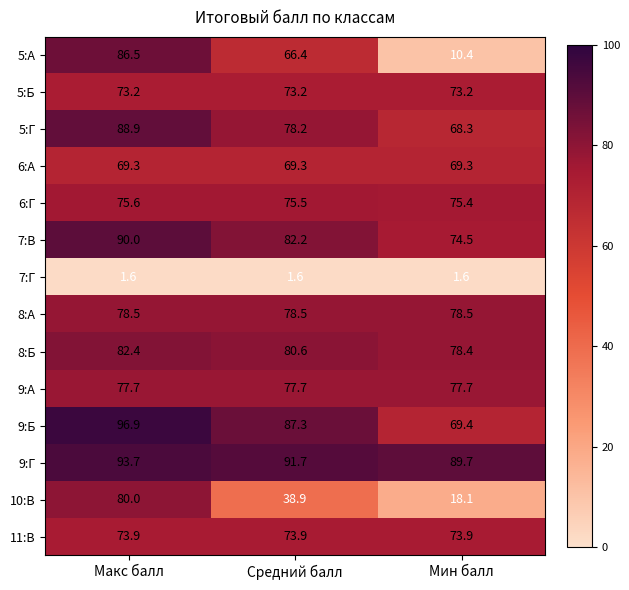

Which series has the widest spread of values?

5:А